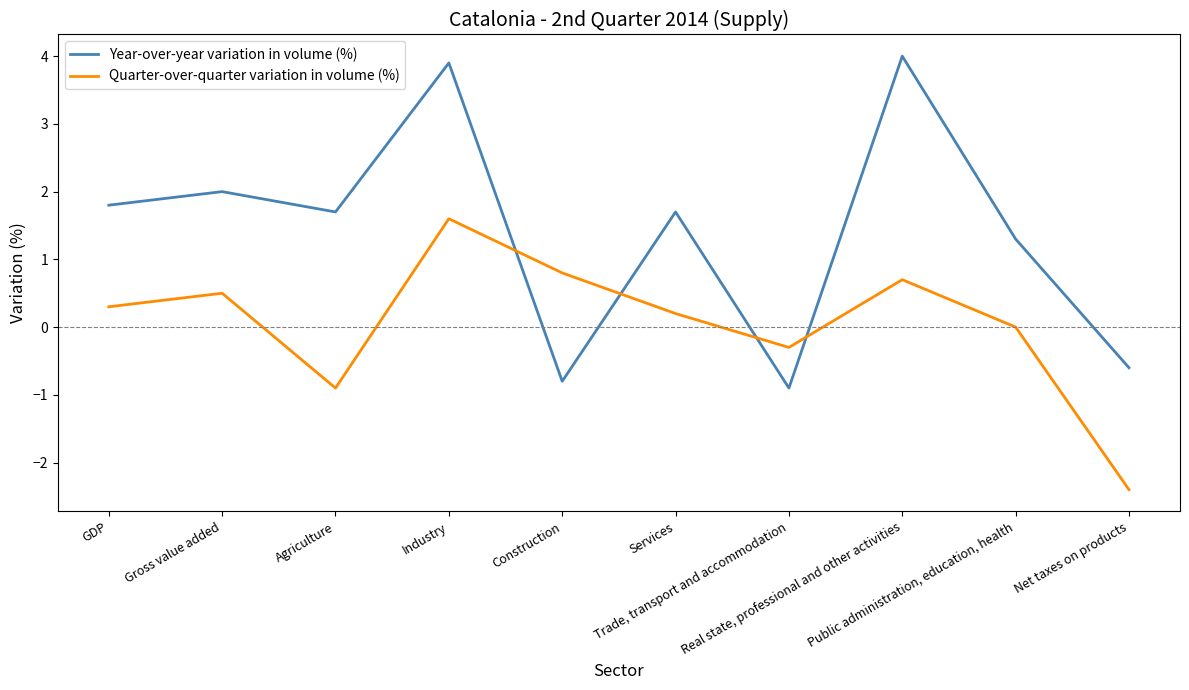

Rank the series by their average value, from highest to lowest.

Year-over-year variation in volume (%), Quarter-over-quarter variation in volume (%)